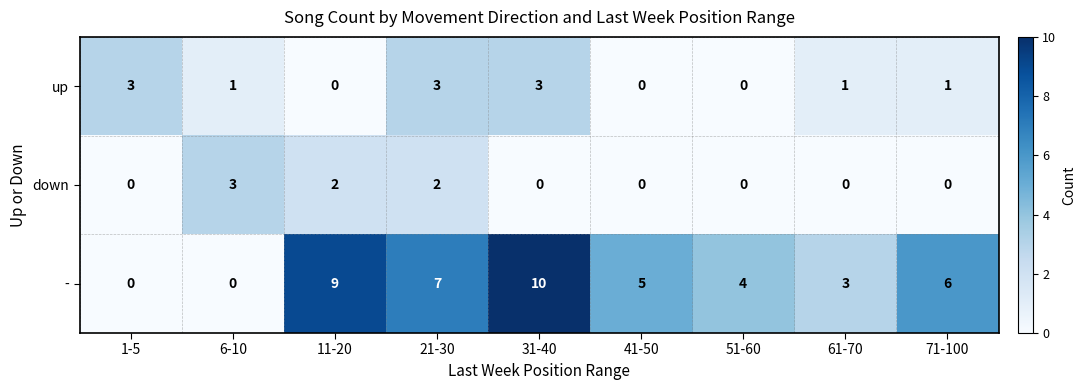

The down series shows 0 at 51-60. True or false?

True